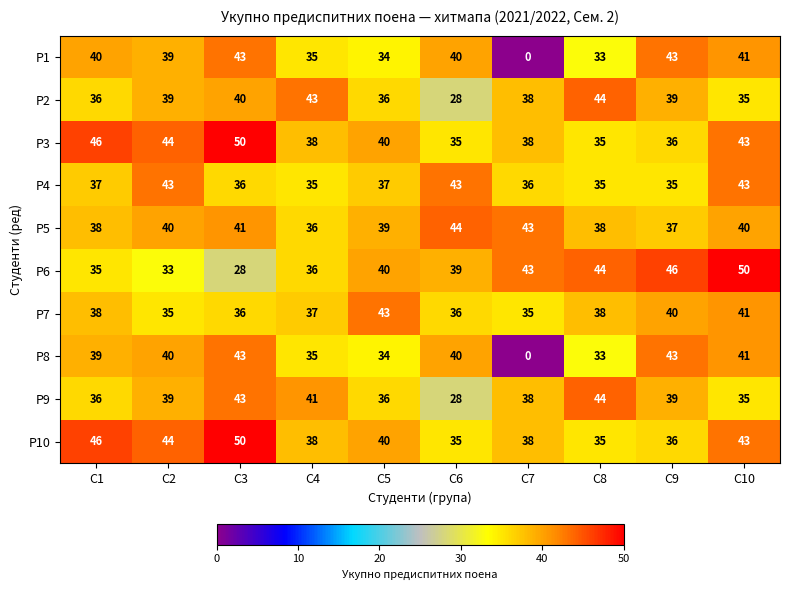

What is the spread (max minus min) of values at С1?

11